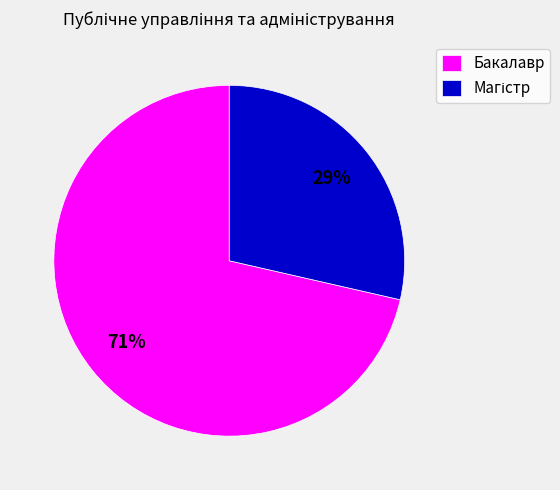

To the nearest percent, what is the average slice percentage?

50%